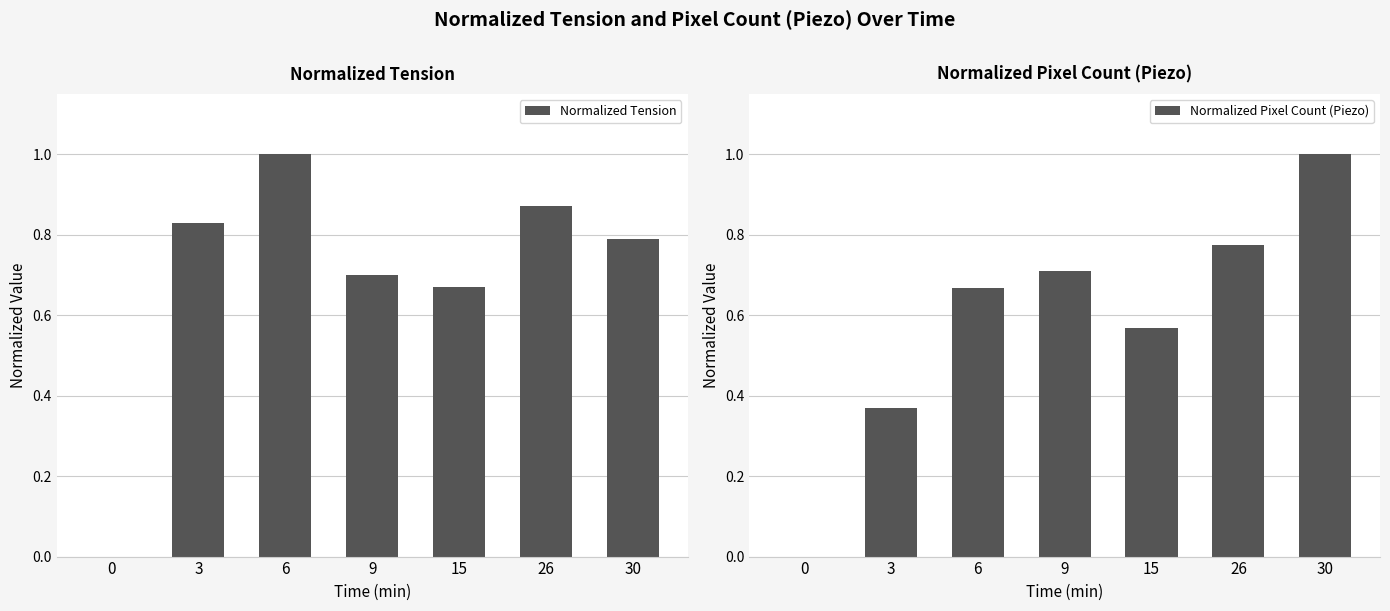

True or false: Normalized Tension has a value of 0.2 at 30.

False